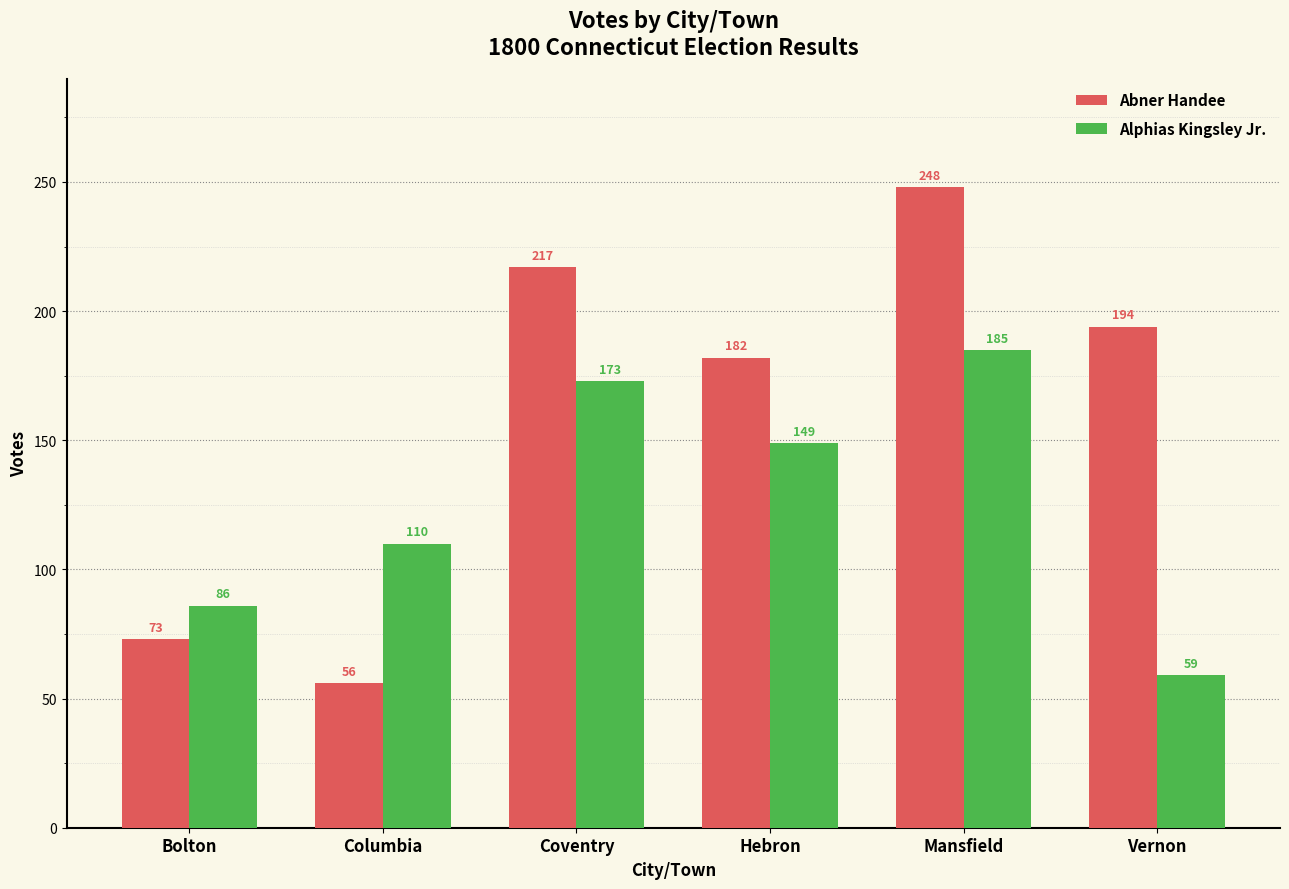

Reading left to right, list all the values displayed in this chart.

Abner Handee: 73	56	217	182	248	194
Alphias Kingsley Jr.: 86	110	173	149	185	59